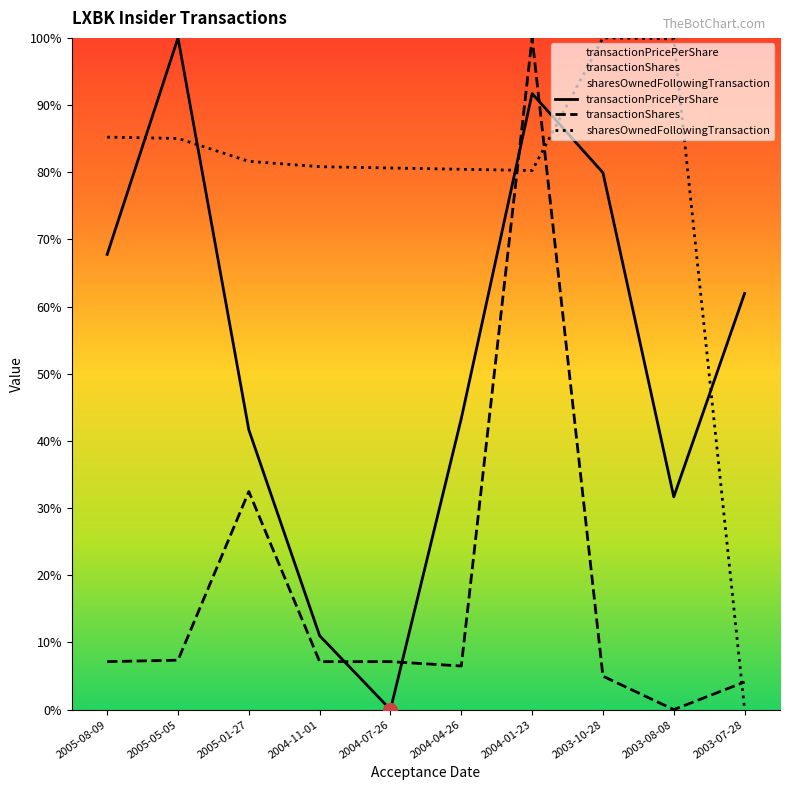

Count the number of categories in the chart.

10